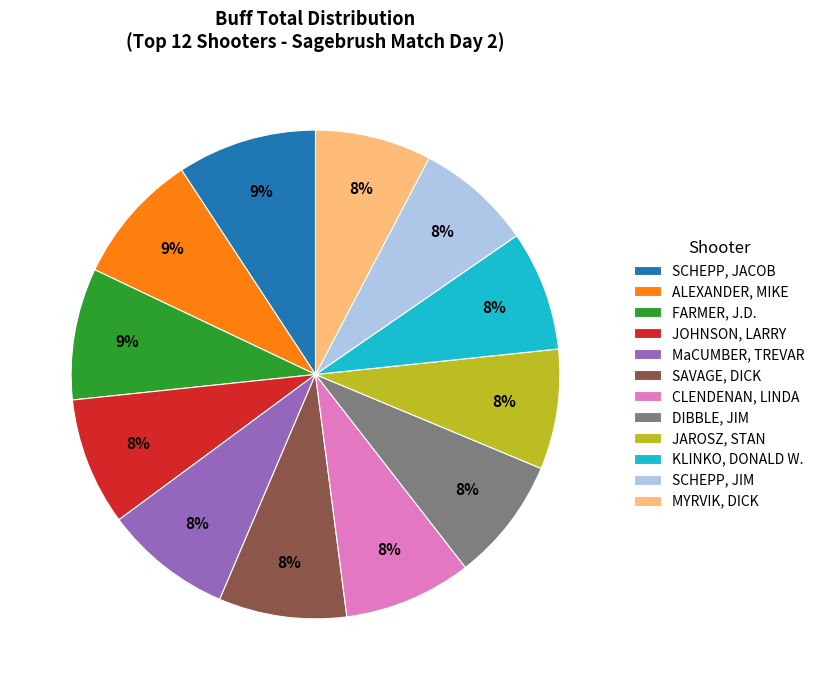

How many slices are in this pie chart?

12